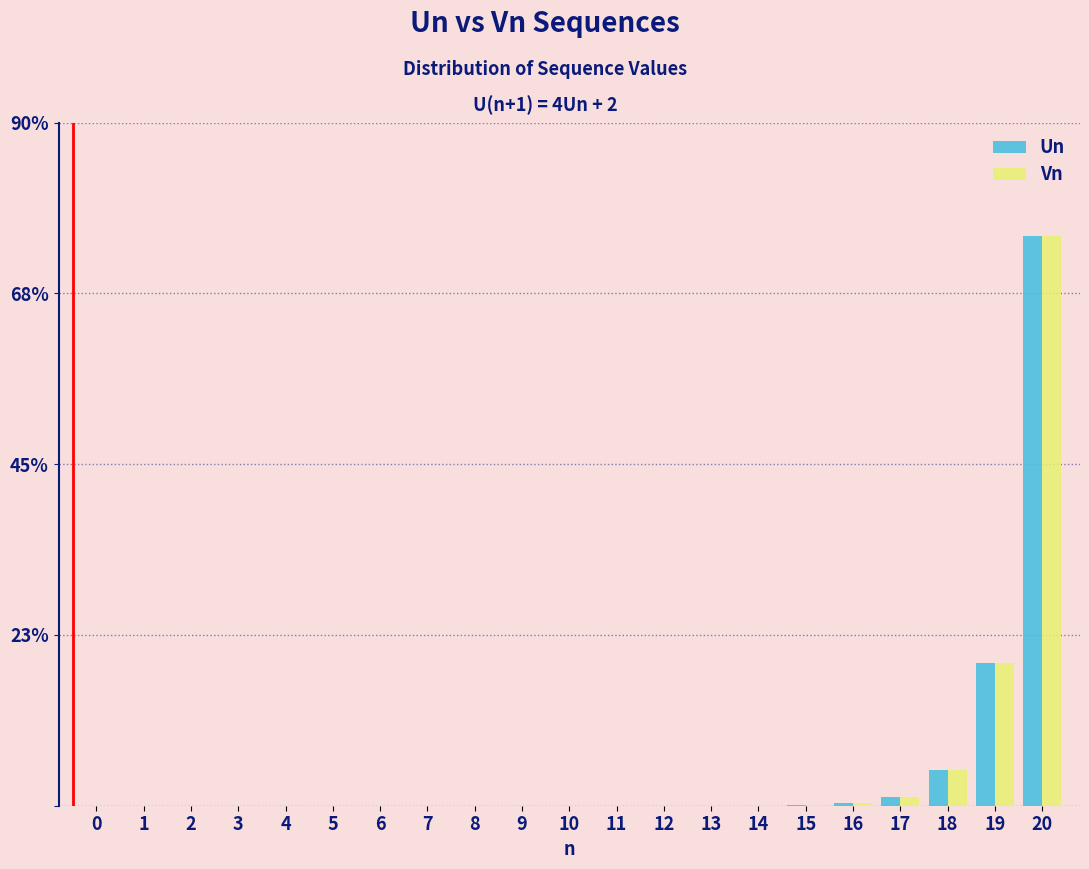

What is the maximum value for Vn?

75.0